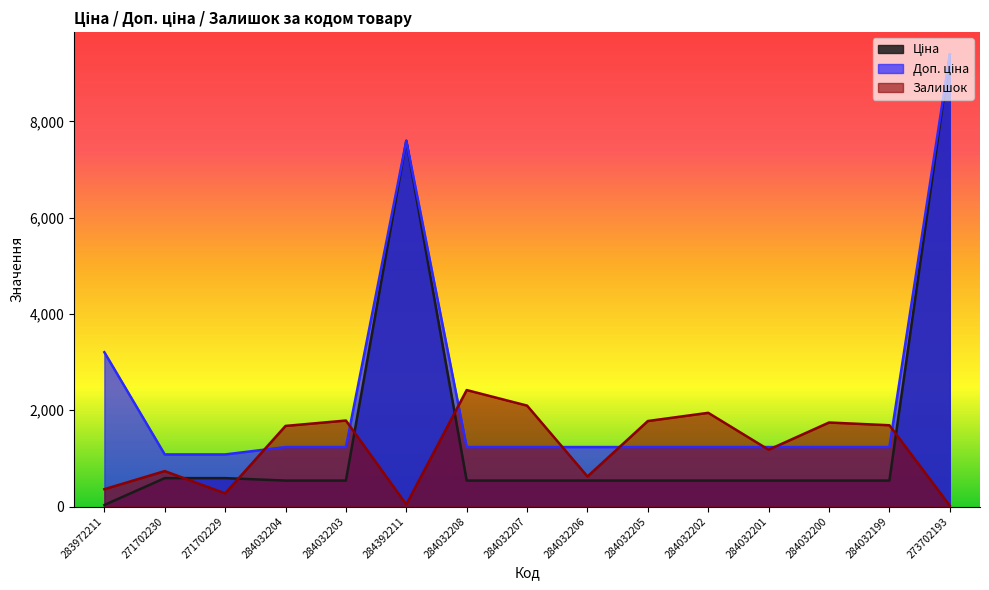

What are all the series names shown in the legend?

Ціна, Доп. ціна, Залишок